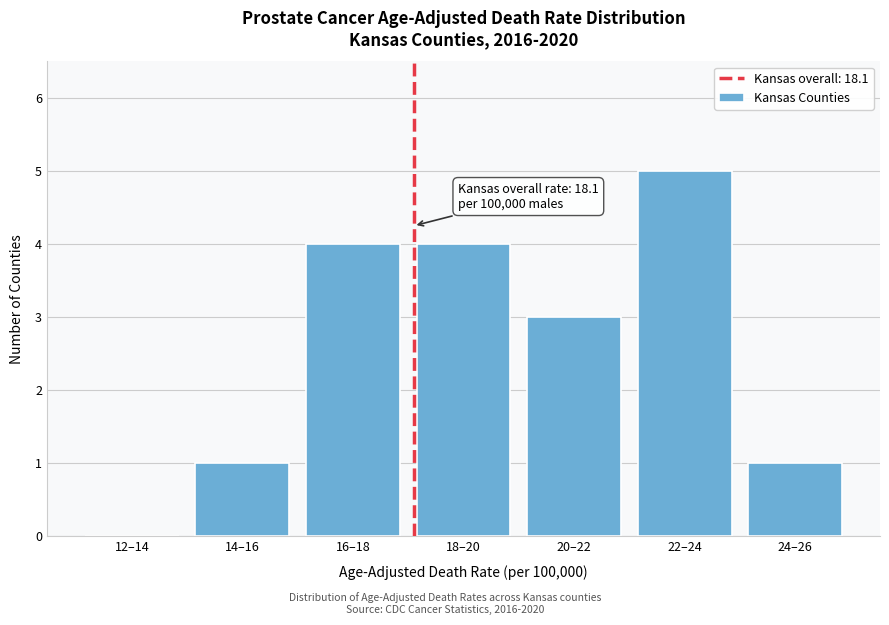

Reading left to right, extract all data points from this chart.

12–14=0	14–16=1	16–18=4	18–20=4	20–22=3	22–24=5	24–26=1